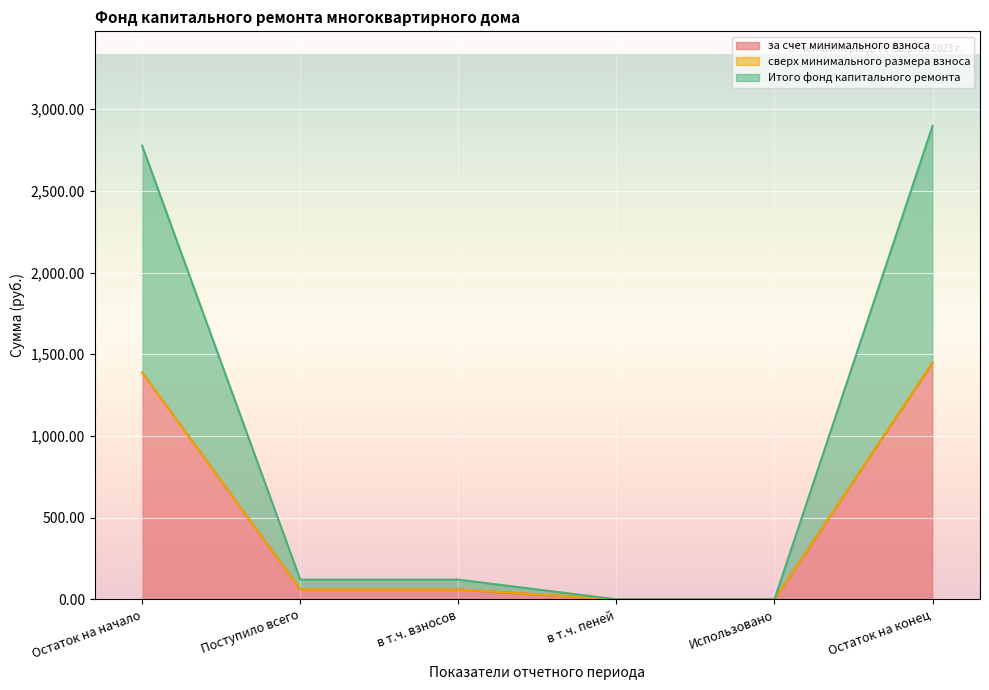

True or false: Итого фонд капитального ремонта and за счет минимального взноса cross at least once.

False